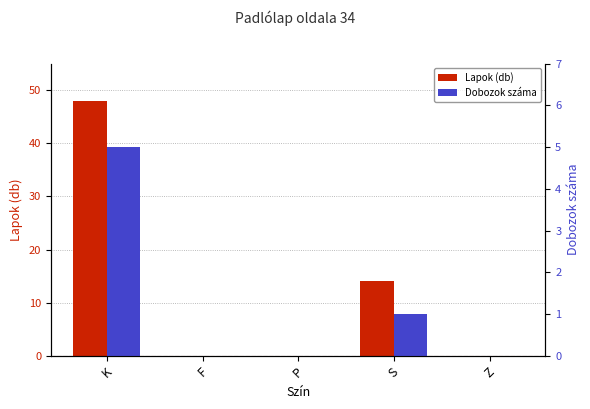

What is the sum of the Lapok (db) values at K and Z?

48